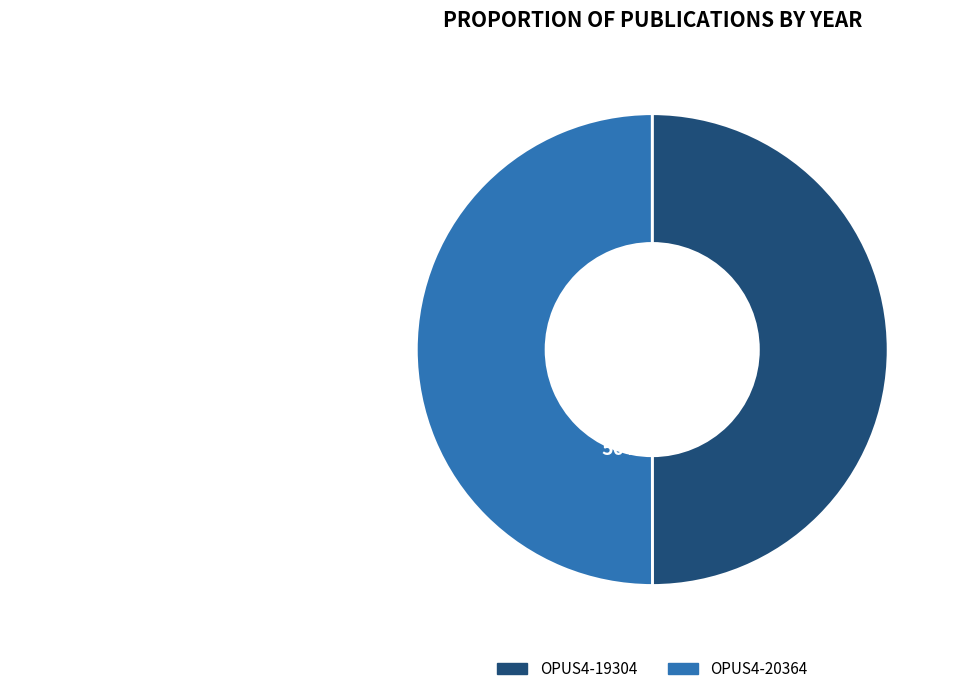

Is the sum of OPUS4-19304 and OPUS4-20364 greater than half?

Yes